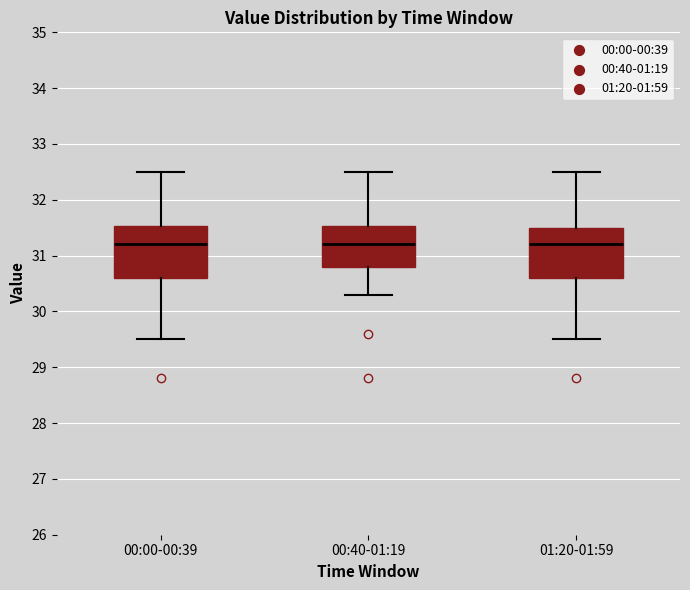

Reading left to right, read every box against the y-axis: the position of its median line, the range the box covers, and the ends of its whiskers. The values are not printed on the chart, so give them approximately, as read against the axis.

00:00-00:39: median 31.2, box 30.6 to 31.5, whiskers 29.5 to 32.5
00:40-01:19: median 31.2, box 30.8 to 31.5, whiskers 30.3 to 32.5
01:20-01:59: median 31.2, box 30.6 to 31.5, whiskers 29.5 to 32.5